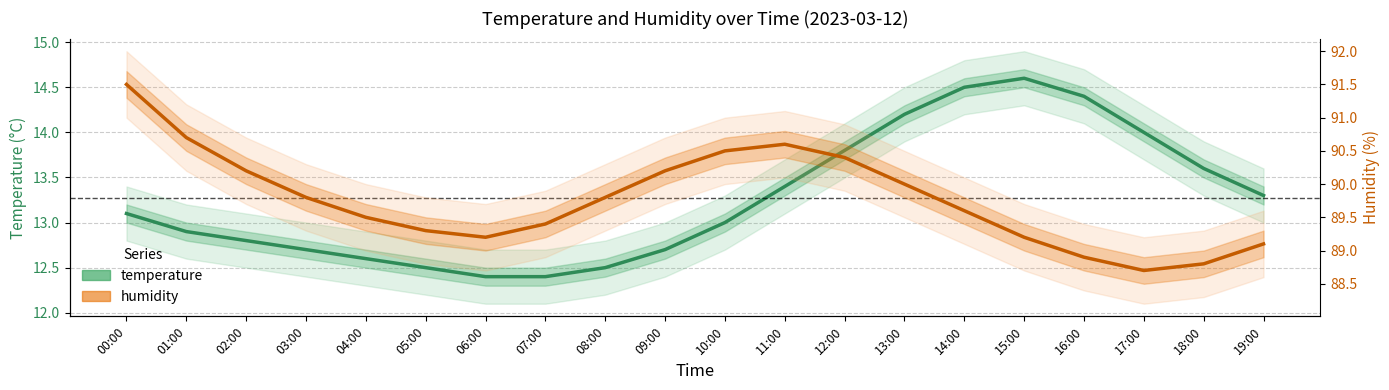

Which series changed the most between 08:00 and 09:00?

humidity